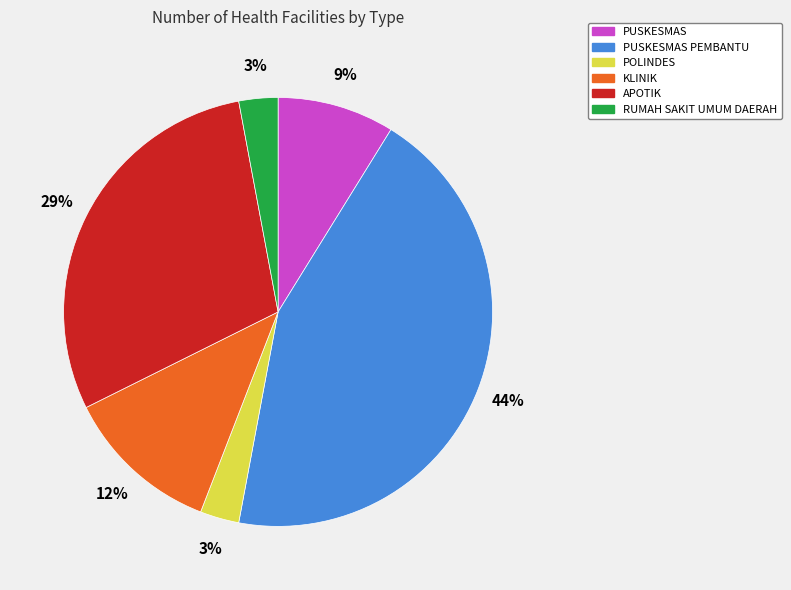

Does KLINIK account for over 50% of the chart?

No